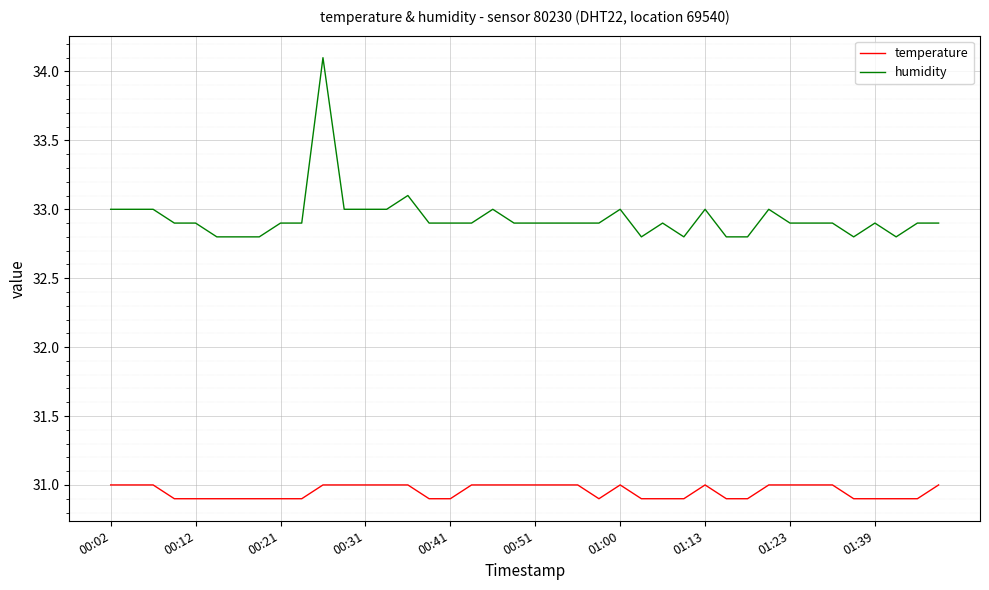

How many lines are shown in the chart?

2